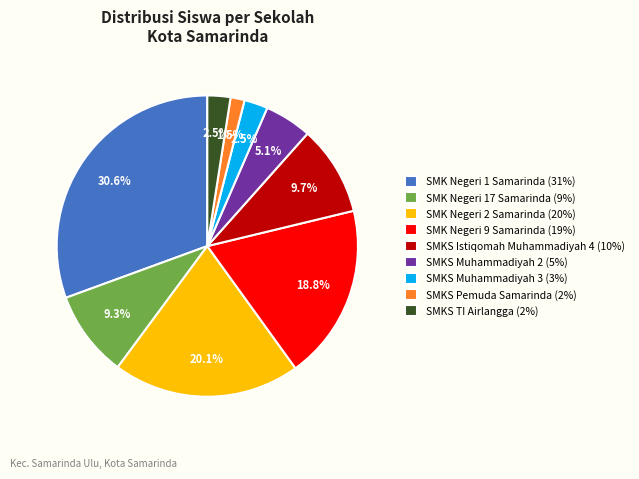

Does SMKS Istiqomah Muhammadiyah 4 account for over 50% of the chart?

No